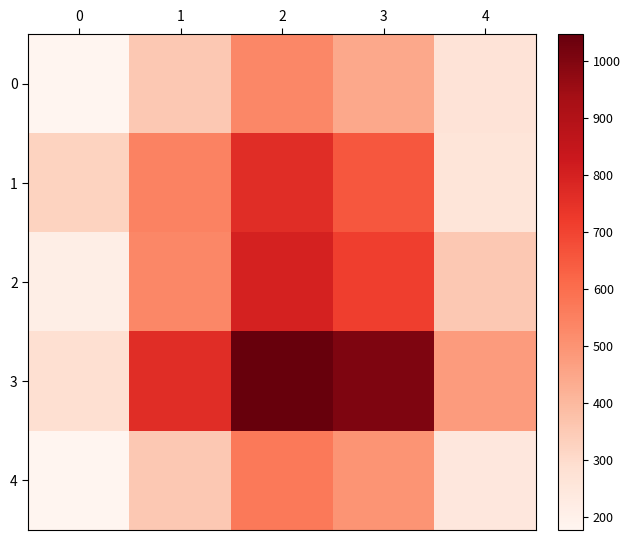

How many categories are shown in the chart?

5